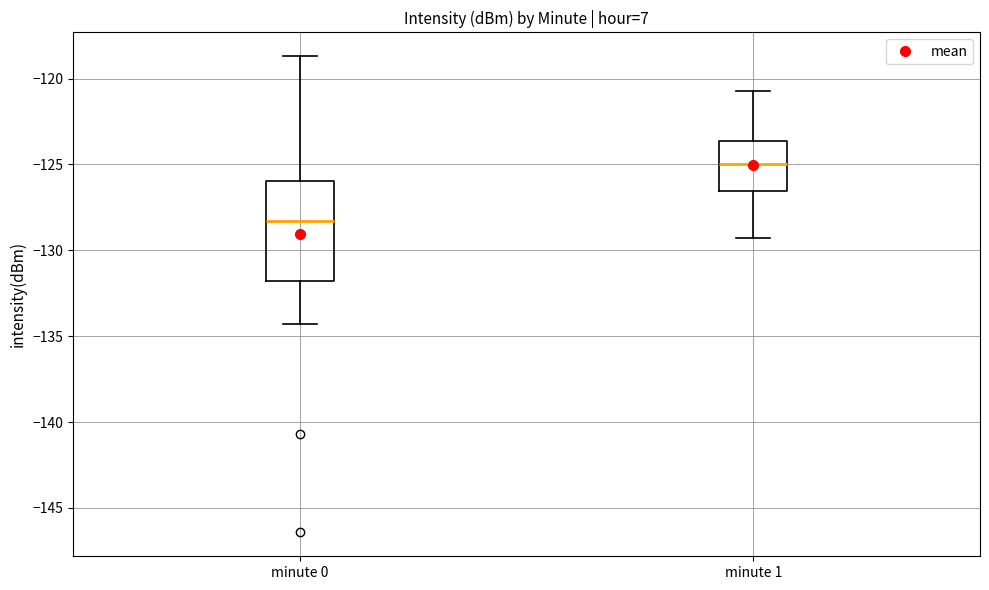

Reading left to right, transcribe this box plot: for each box, give where its median line is, the range the box spans, and where its two whiskers end, as read against the y-axis. The values are not printed on the chart, so give them approximately, as read against the axis.

minute 0: median -128.5, box -132.0 to -126.0, whiskers -134.5 to -118.5
minute 1: median -125.0, box -126.5 to -123.5, whiskers -129.5 to -120.5